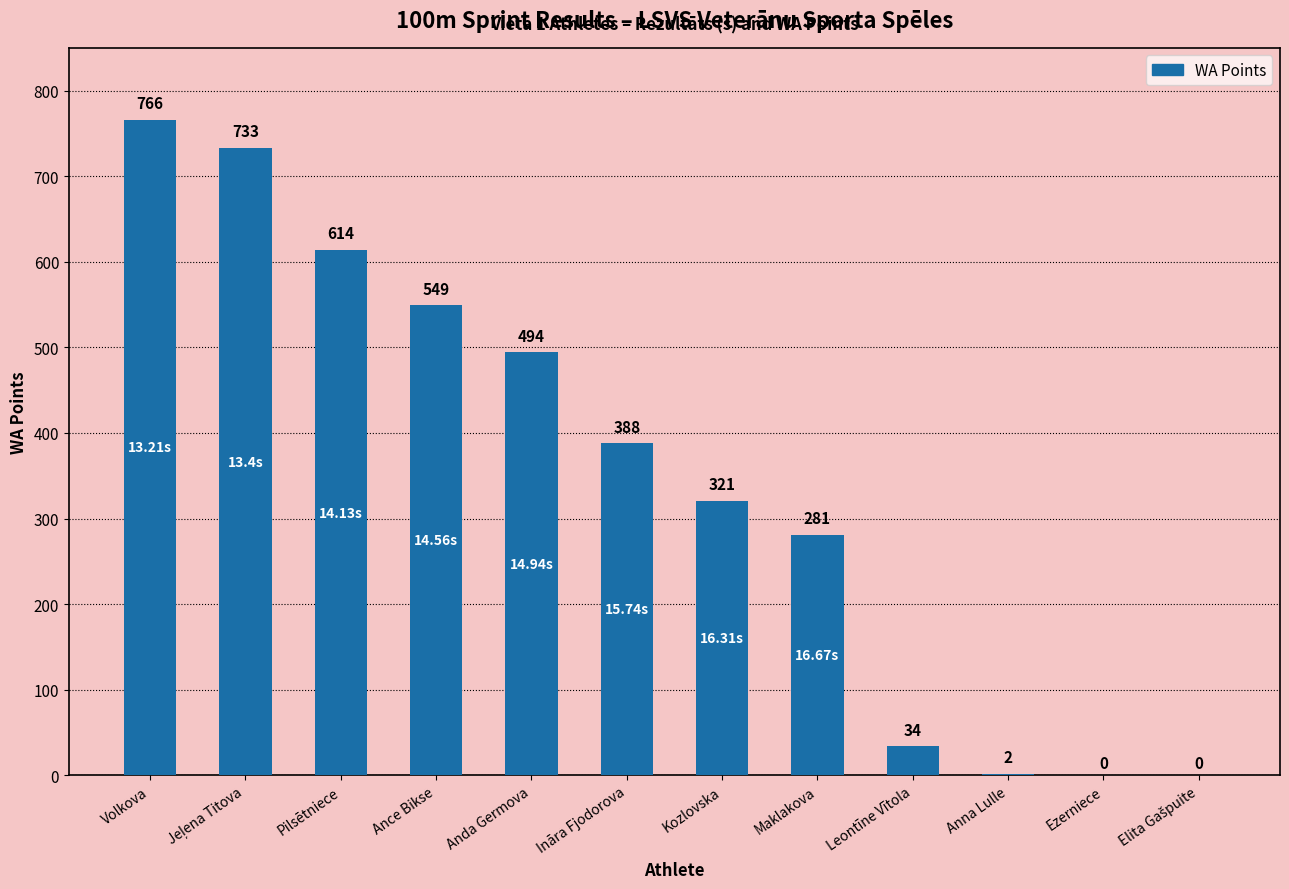

The value at Ance Bikse is 549. True or false?

True